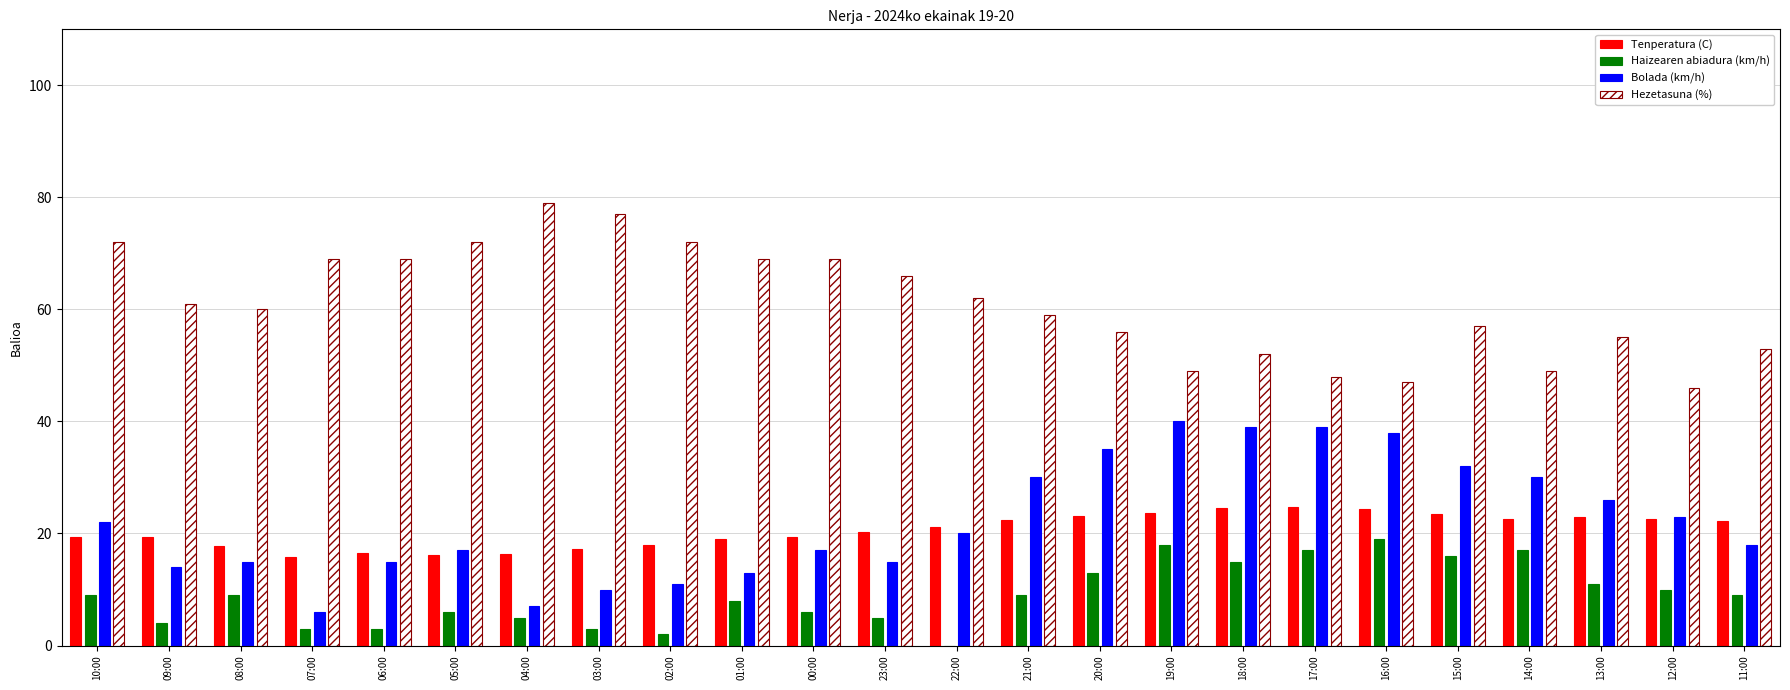

What is the average value of the Hezetasuna (%) series?

61.2